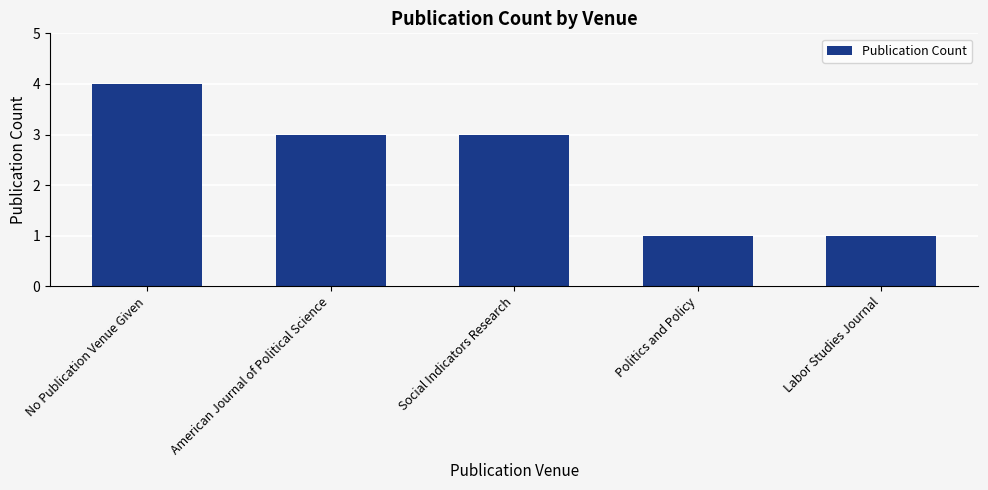

The value at Labor Studies Journal is 1. True or false?

True